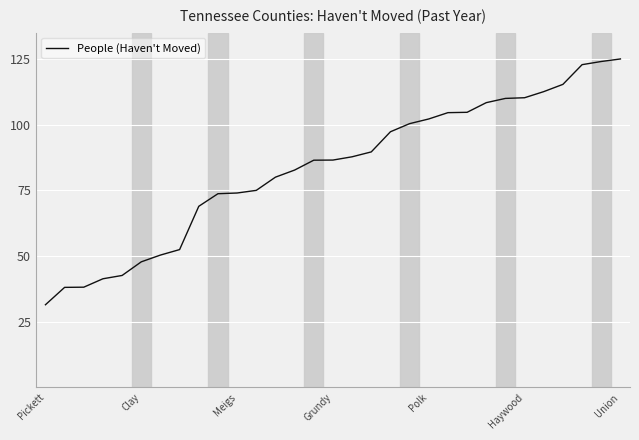

What is the minimum value shown in the chart?

31.5